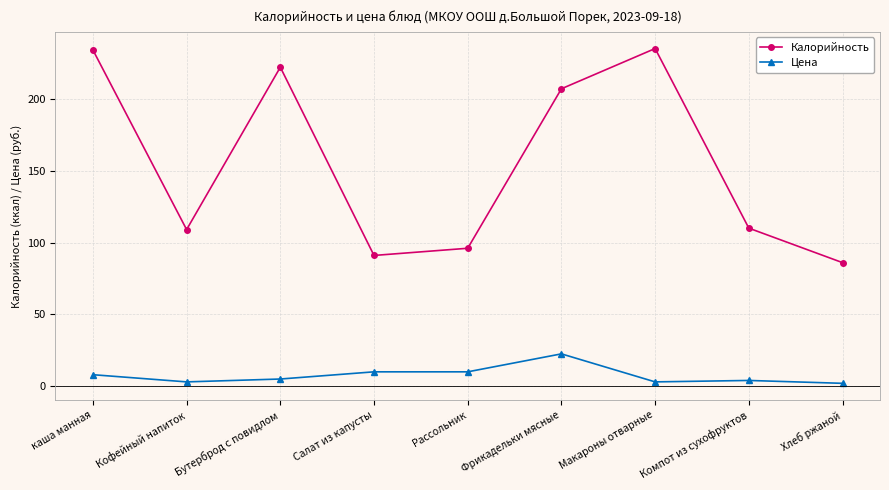

The value of Цена at Салат из капусты is 10.0. True or false?

True